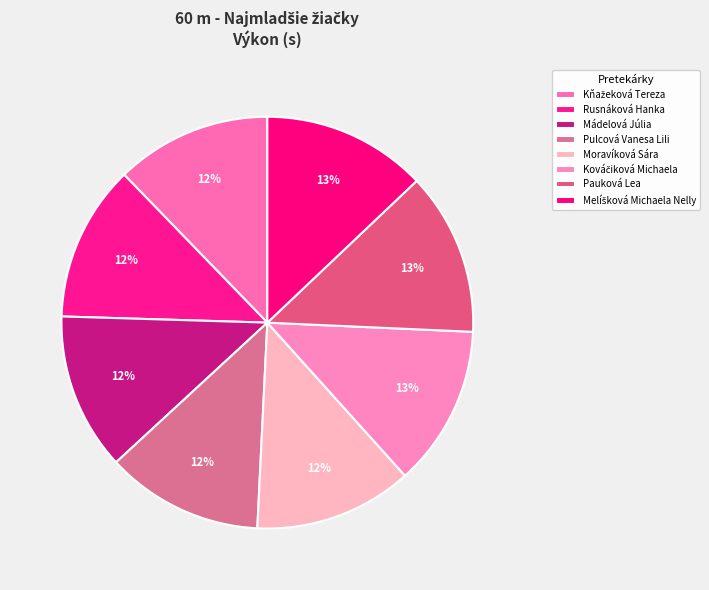

Count the number of slices in the pie.

8